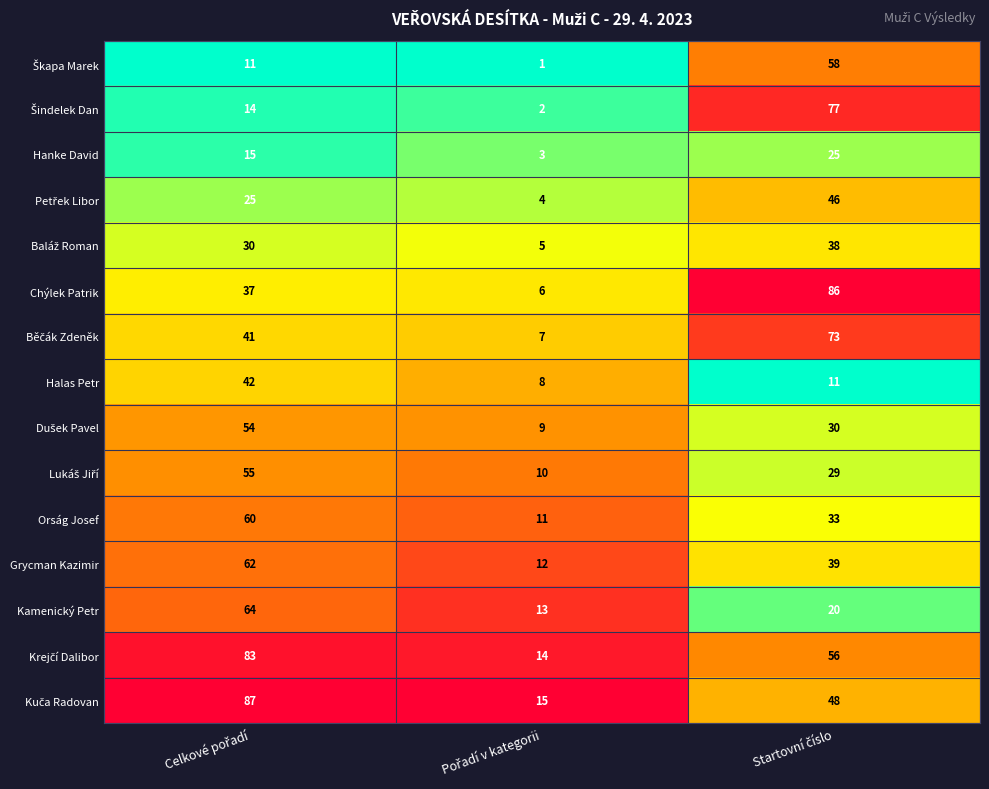

What is the sum of all Hanke David values?

43